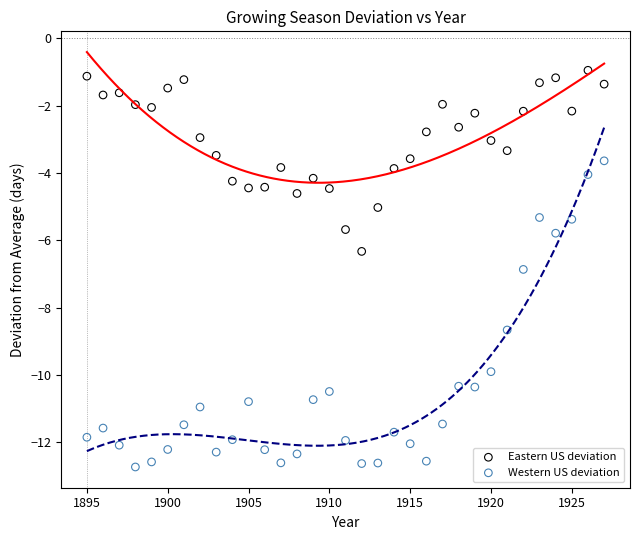

Across all data points, what is the range of Y values (max minus min)?

11.8